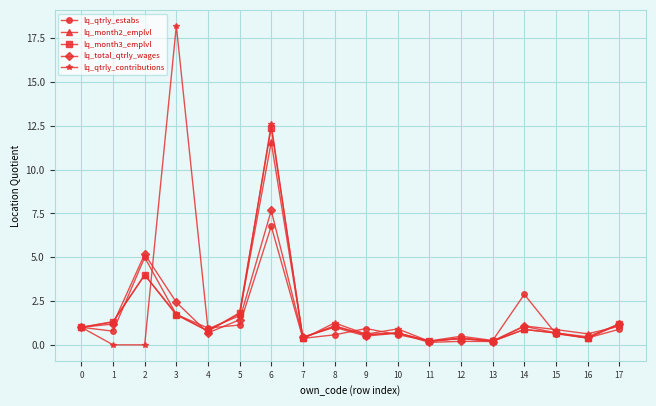

Which series ends up on top after the final intersection of lq_total_qtrly_wages and lq_qtrly_estabs?

lq_total_qtrly_wages